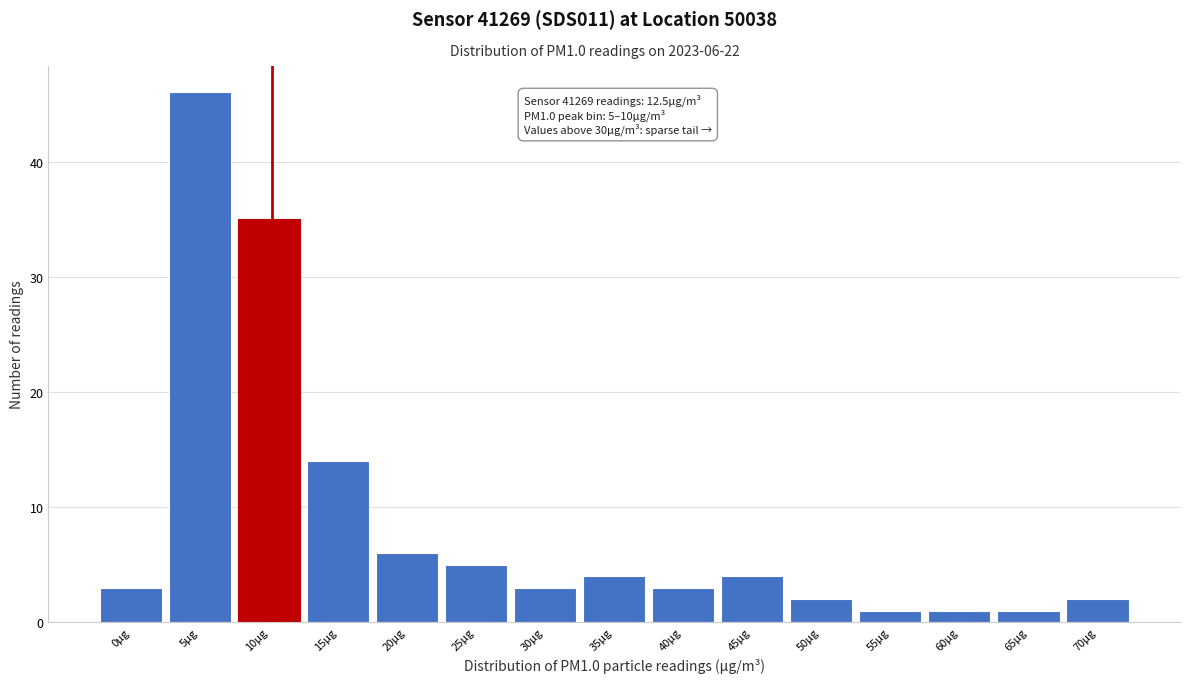

Reading left to right, what are all the values shown in this chart?

3	46	35	14	6	5	3	4	3	4	2	1	1	1	2